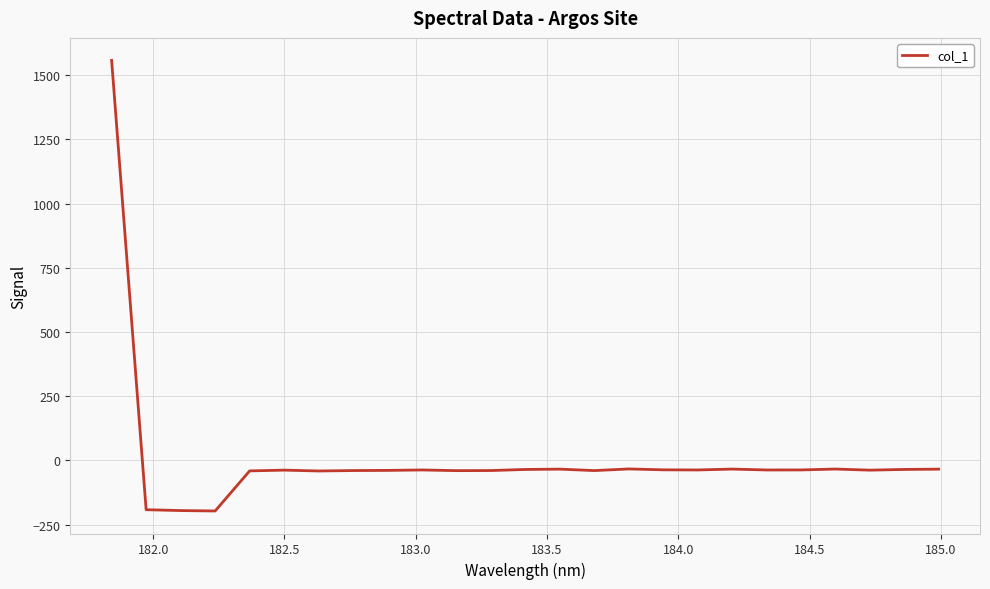

What is the average value?

7.7